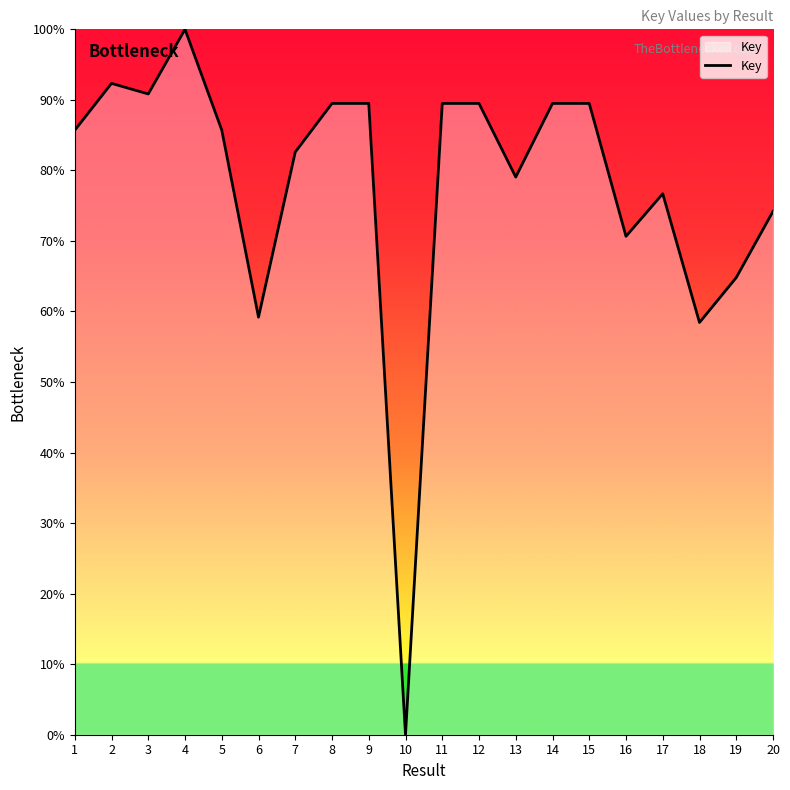

What is the change in value from 1 to 8?

+3.8